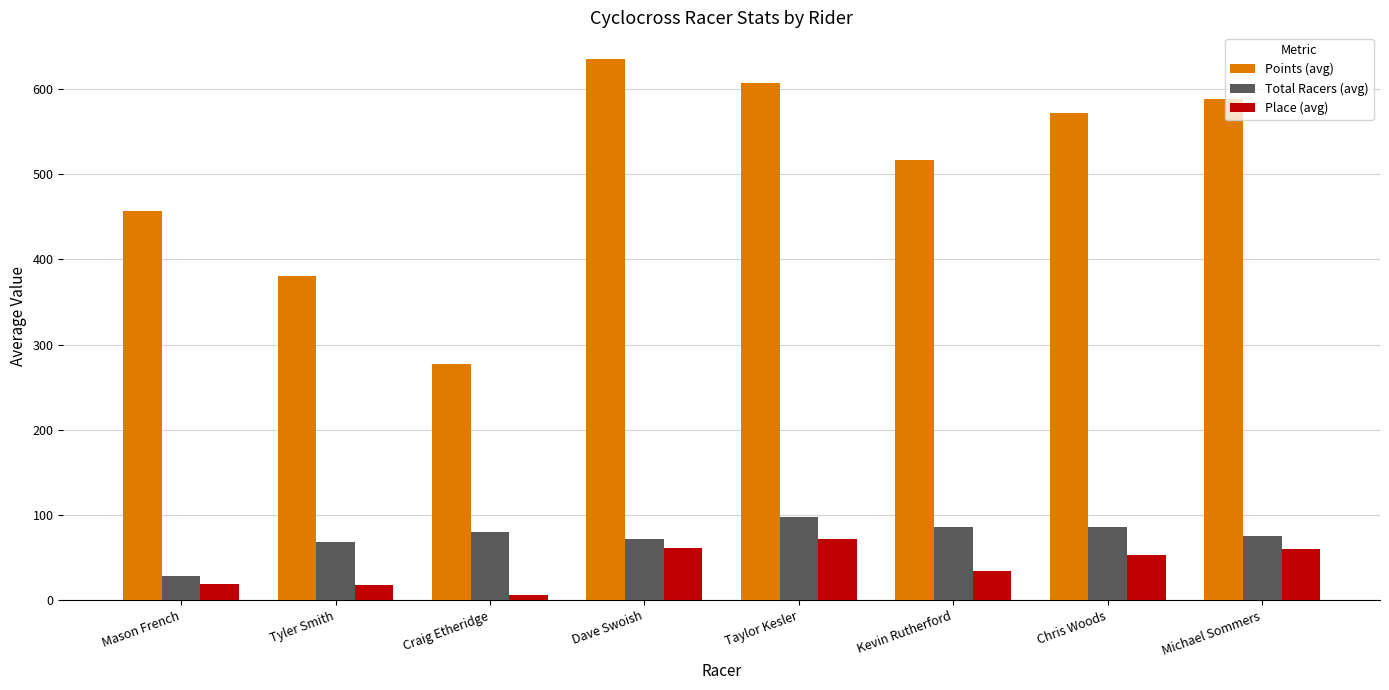

How many categories are shown in the chart?

8